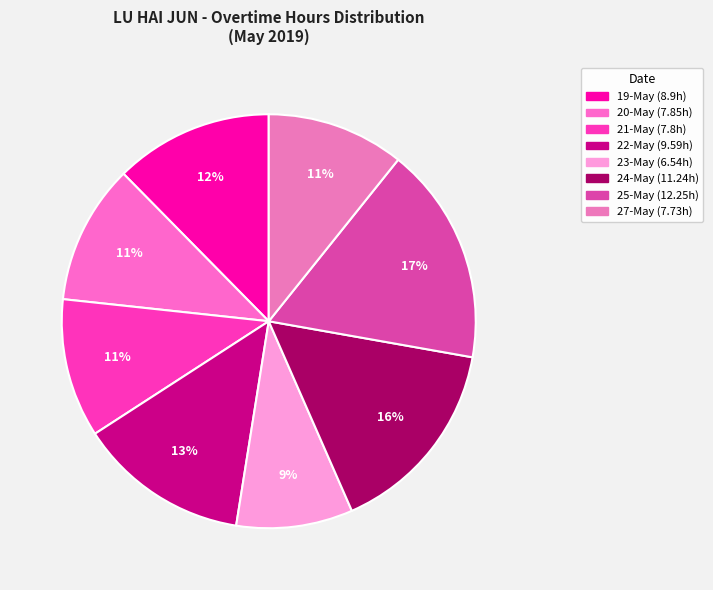

To the nearest percent, what is the difference between the 24-May and 19-May slice percentages?

3%